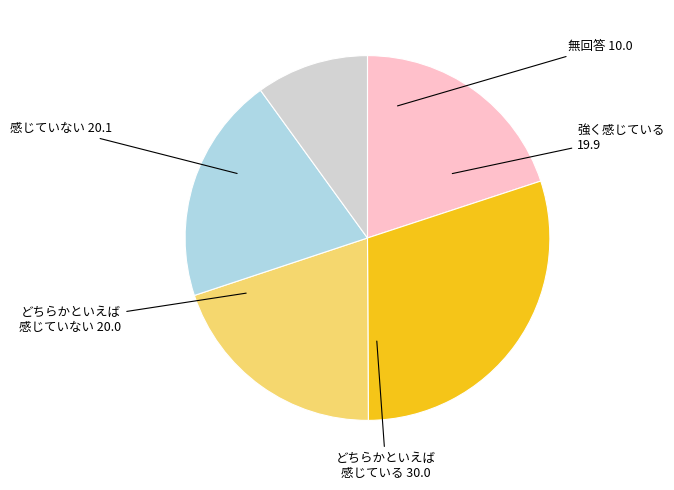

Is there any slice that represents more than half of the pie?

No